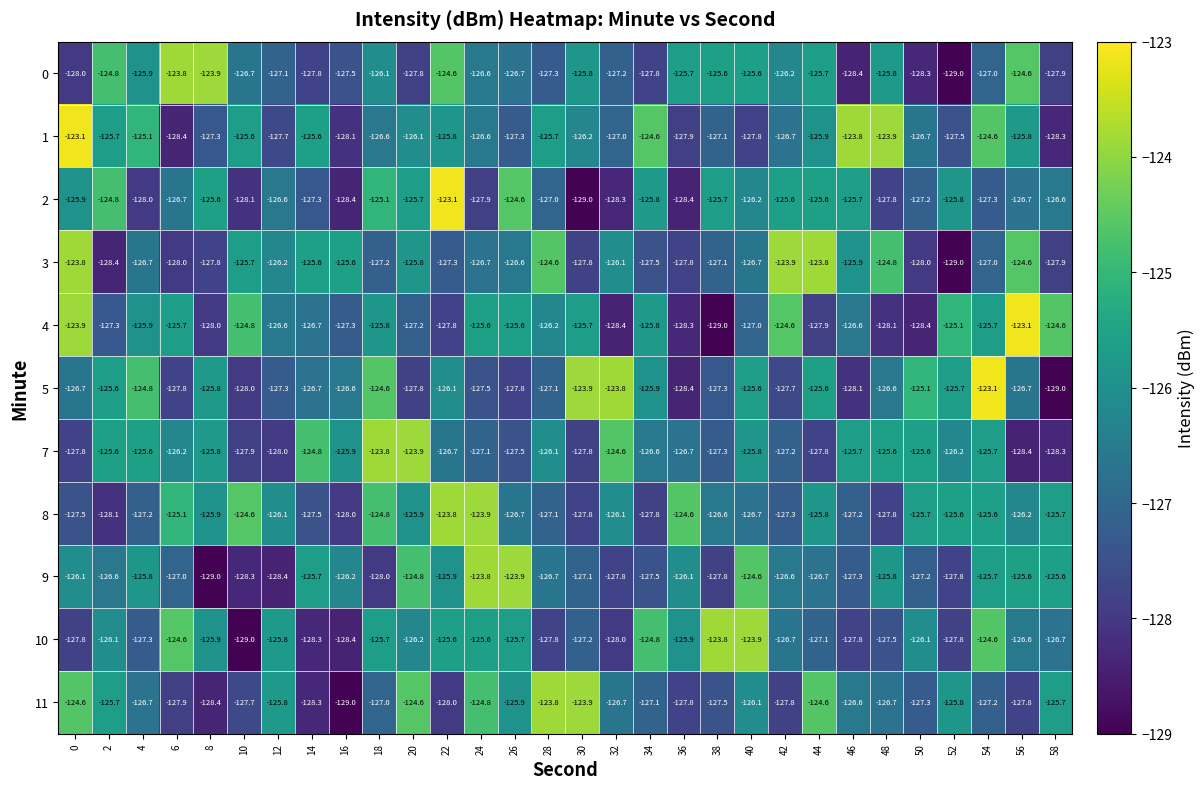

What is the approximate value of 10 at 12?

-125.8